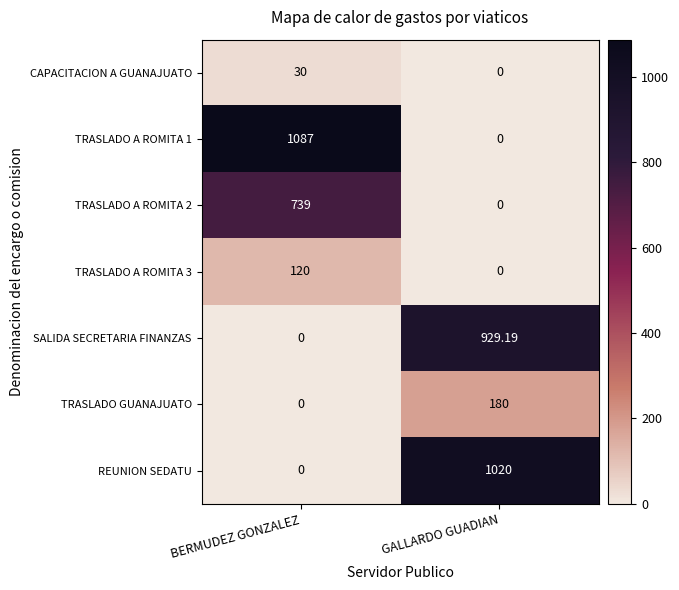

Is the value of TRASLADO GUANAJUATO at BERMUDEZ GONZALEZ greater than the value of SALIDA SECRETARIA FINANZAS at GALLARDO GUADIAN?

No